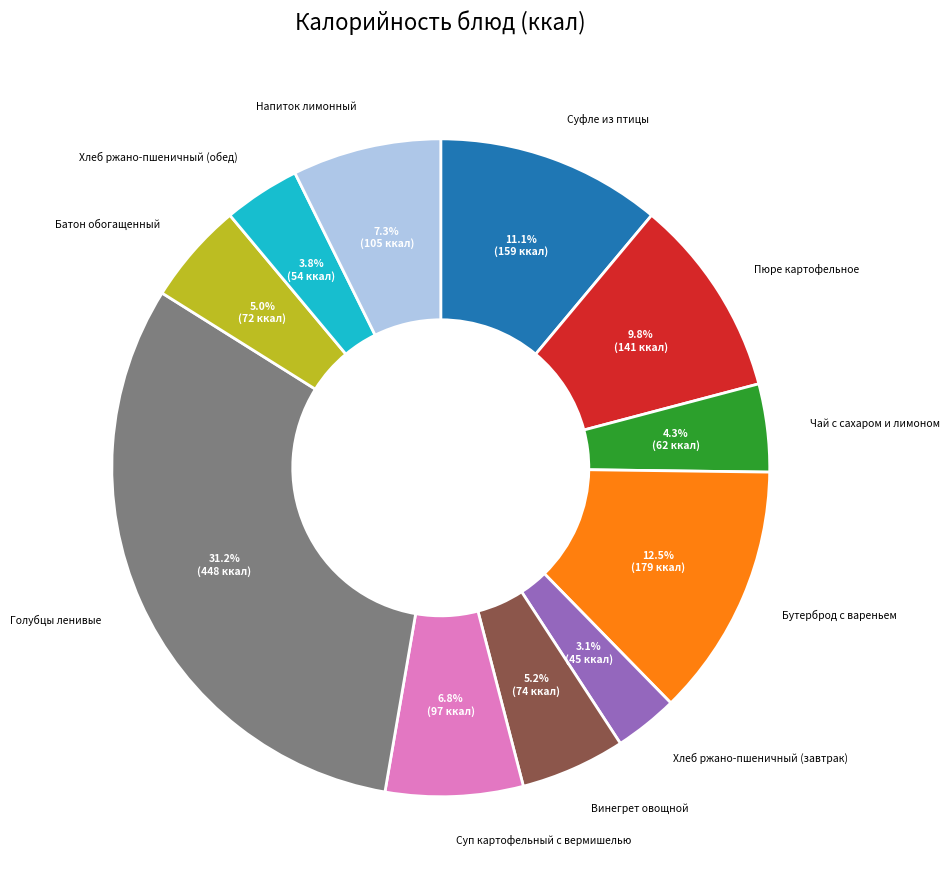

How many slices are in this pie chart?

11